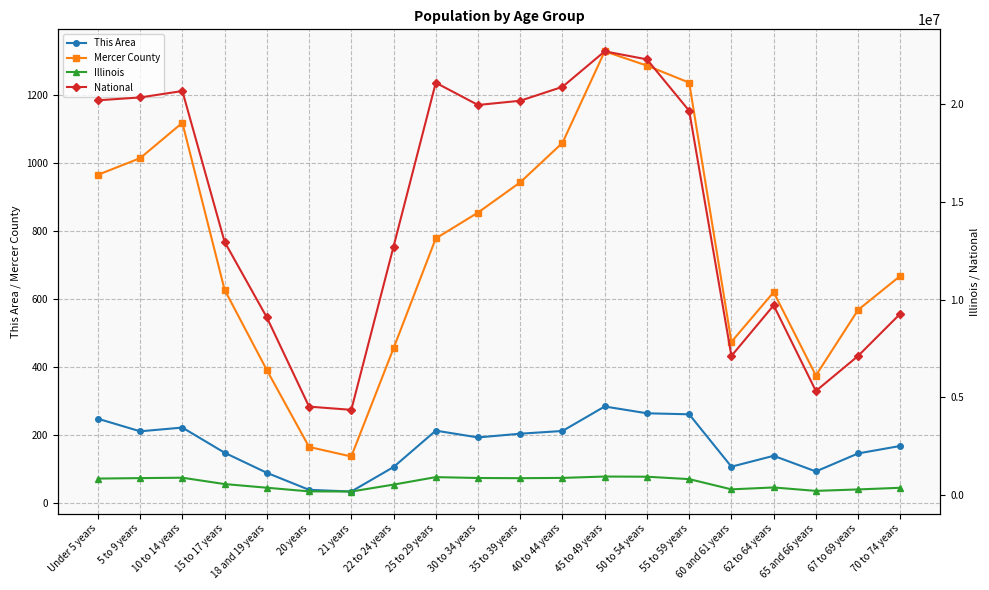

At how many categories does at least one series exceed 4601797?

18